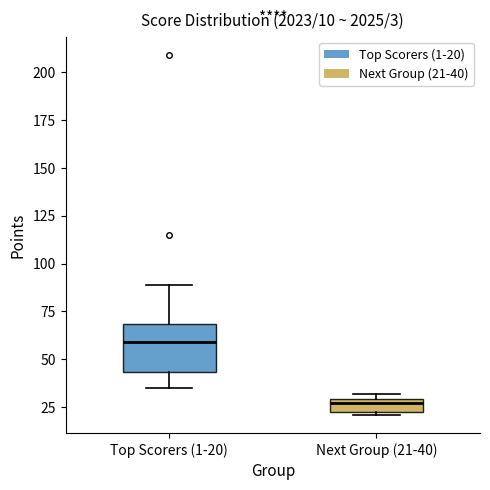

Comparing the boxes themselves (not the whiskers), which one is the tallest?

Top Scorers (1-20)